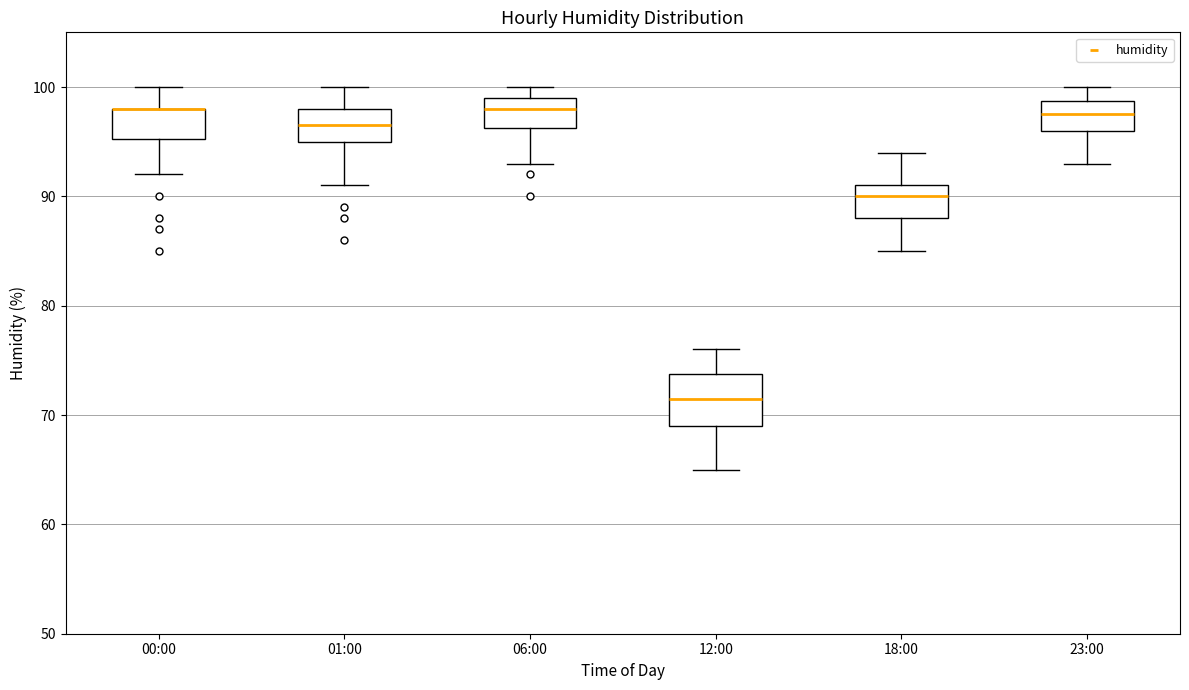

Reading left to right, transcribe this box plot: for each box, give where its median line is, the range the box spans, and where its two whiskers end, as read against the y-axis. The values are not printed on the chart, so give them approximately, as read against the axis.

00:00: median 98 (drawn on the box's upper edge), box 95 to 98, whiskers 92 to 100
01:00: median 97, box 95 to 98, whiskers 91 to 100
06:00: median 98, box 96 to 99, whiskers 93 to 100
12:00: median 72, box 69 to 74, whiskers 65 to 76
18:00: median 90, box 88 to 91, whiskers 85 to 94
23:00: median 98, box 96 to 99, whiskers 93 to 100